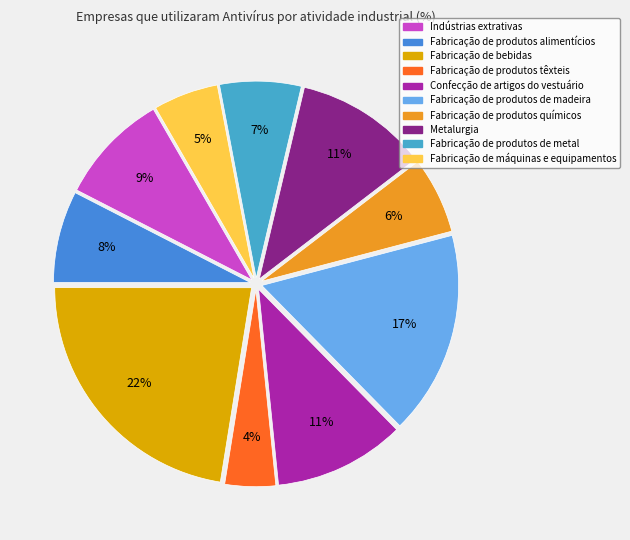

Which slice is the largest?

Fabricação de bebidas